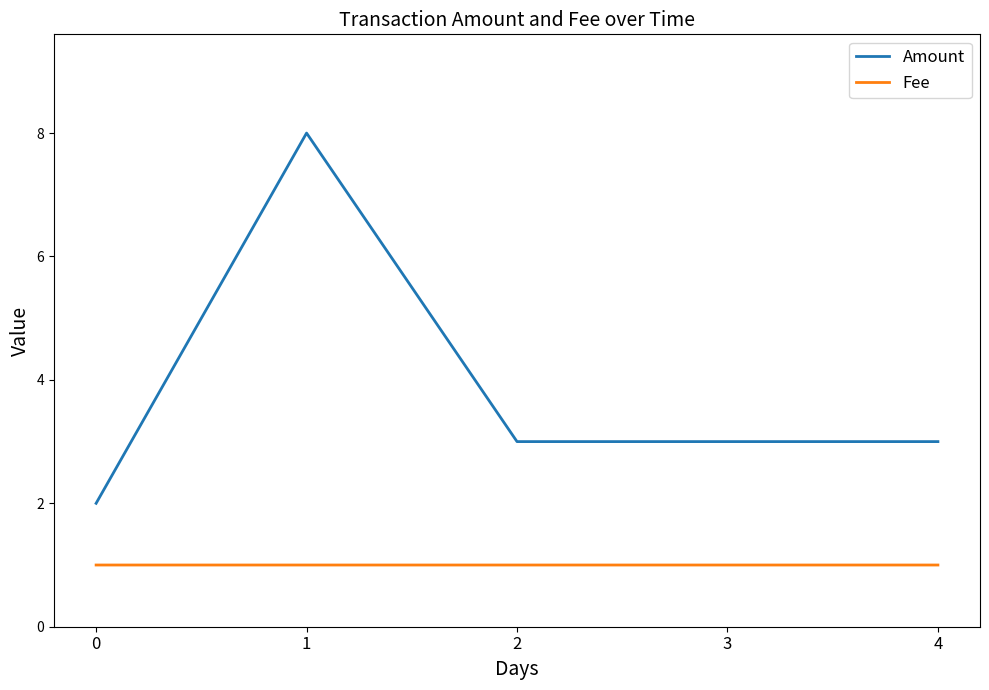

Is the value of Amount at 0 greater than the value of Fee at 0?

Yes